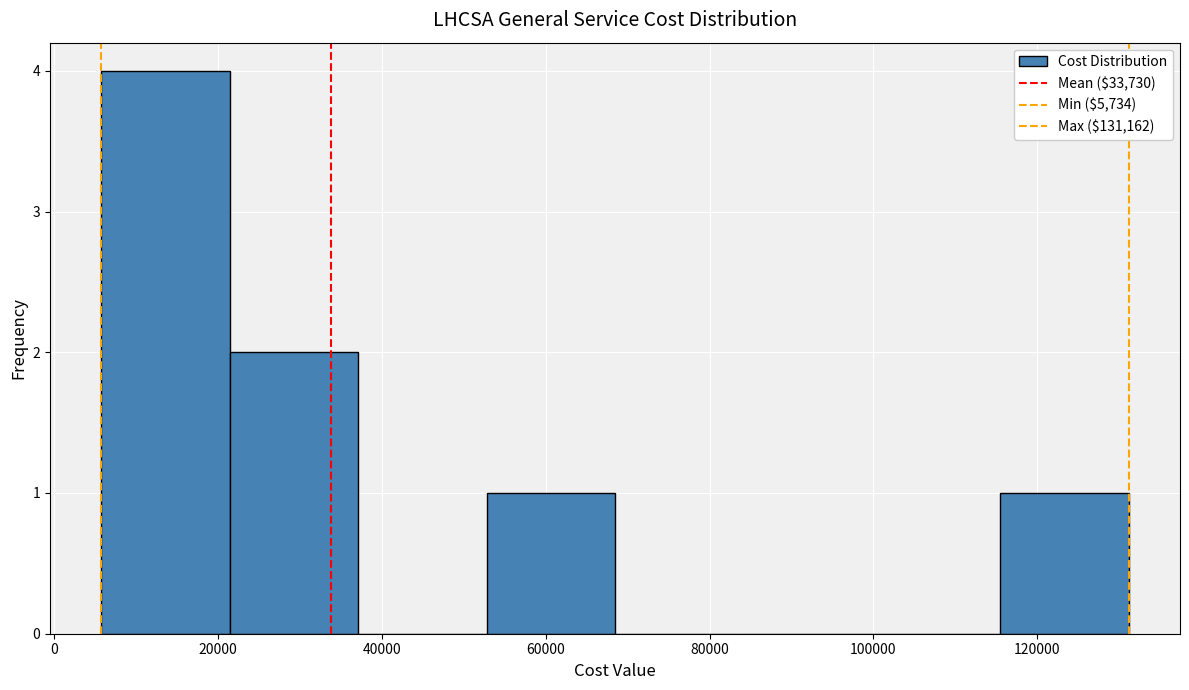

Reading left to right, list every bar in this chart as the range it spans on the x-axis followed by its height. Neither the bar edges nor the heights are printed on the chart, so give them approximately, as read against the axes.

6000 to 22000: 4
22000 to 38000: 2
38000 to 52000: 0
52000 to 68000: 1
68000 to 84000: 0
84000 to 100000: 0
100000 to 116000: 0
116000 to 132000: 1